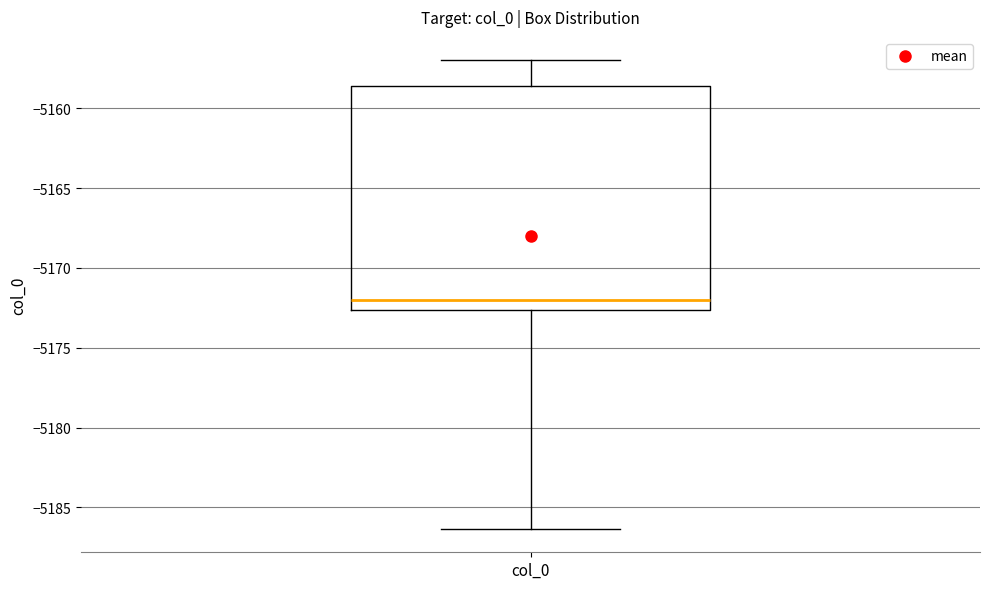

Where is the lower edge of the box for col_0 on the y-axis? The values are not printed on the chart, so give them approximately, as read against the axis.

-5172.5